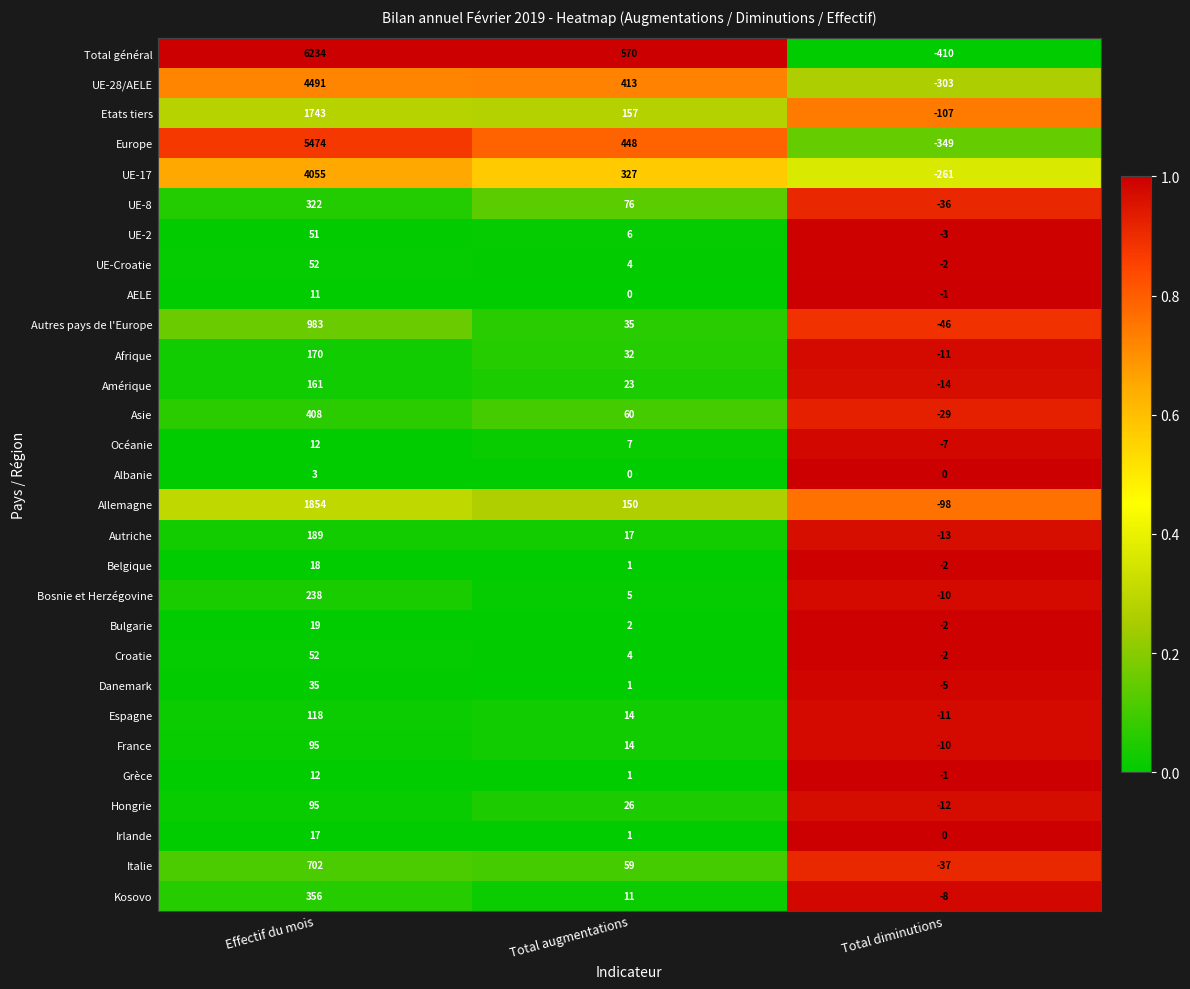

Between Total augmentations and Total diminutions, which series saw the biggest shift?

Total général